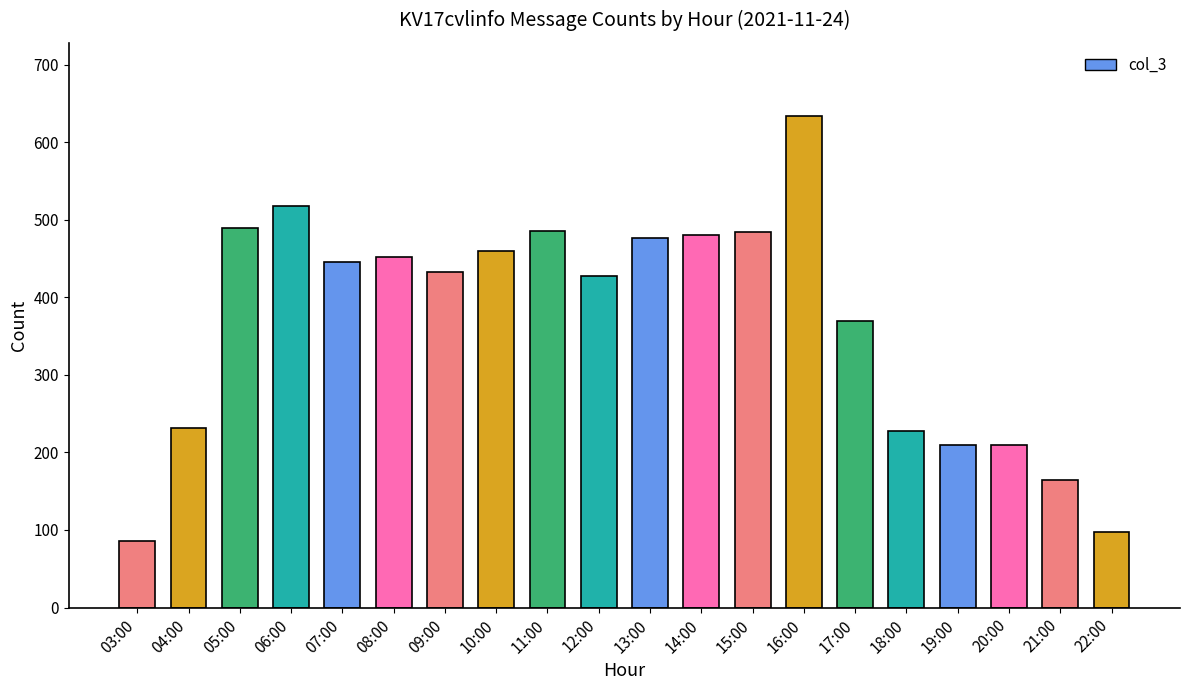

How many categories are shown in the chart?

20